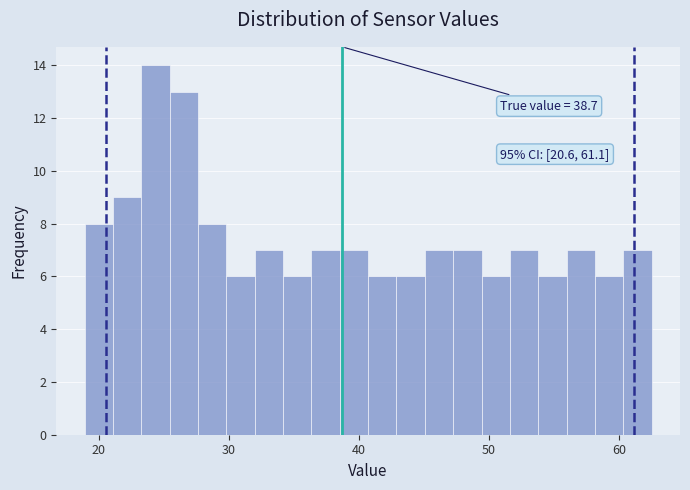

Read against the x-axis, roughly where is the centre of the tallest bar?

24